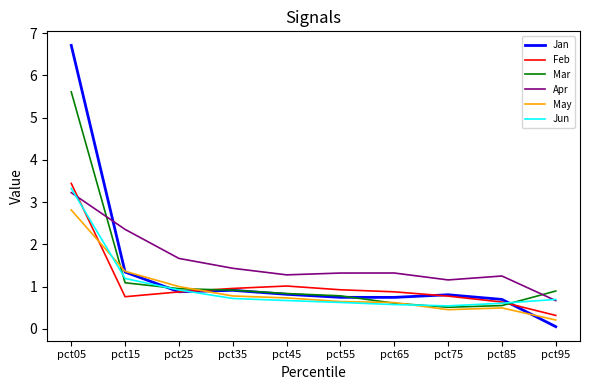

What are all the series names shown in the legend?

Jan, Feb, Mar, Apr, May, Jun